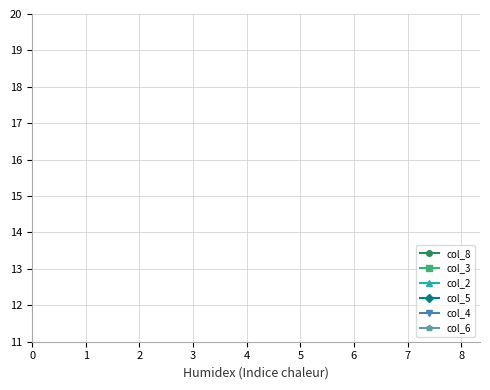

Does the chart have visible grid lines?

Yes